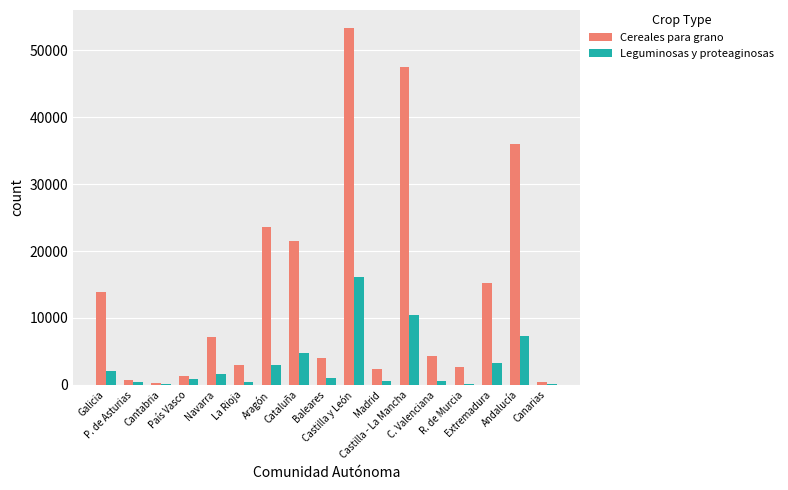

What is the sum of all Cereales para grano values?

237419